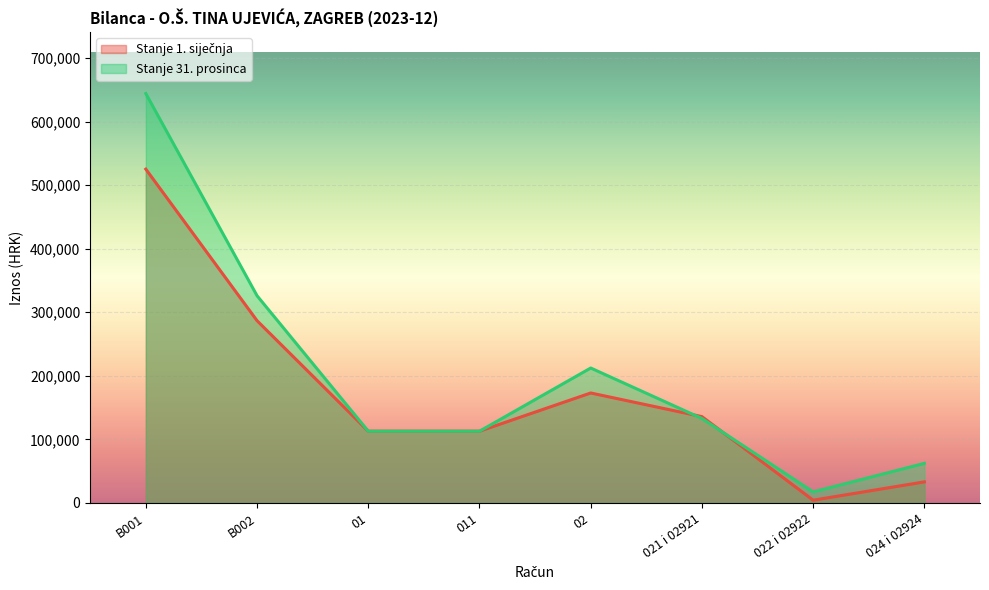

What position from the right is 02?

4